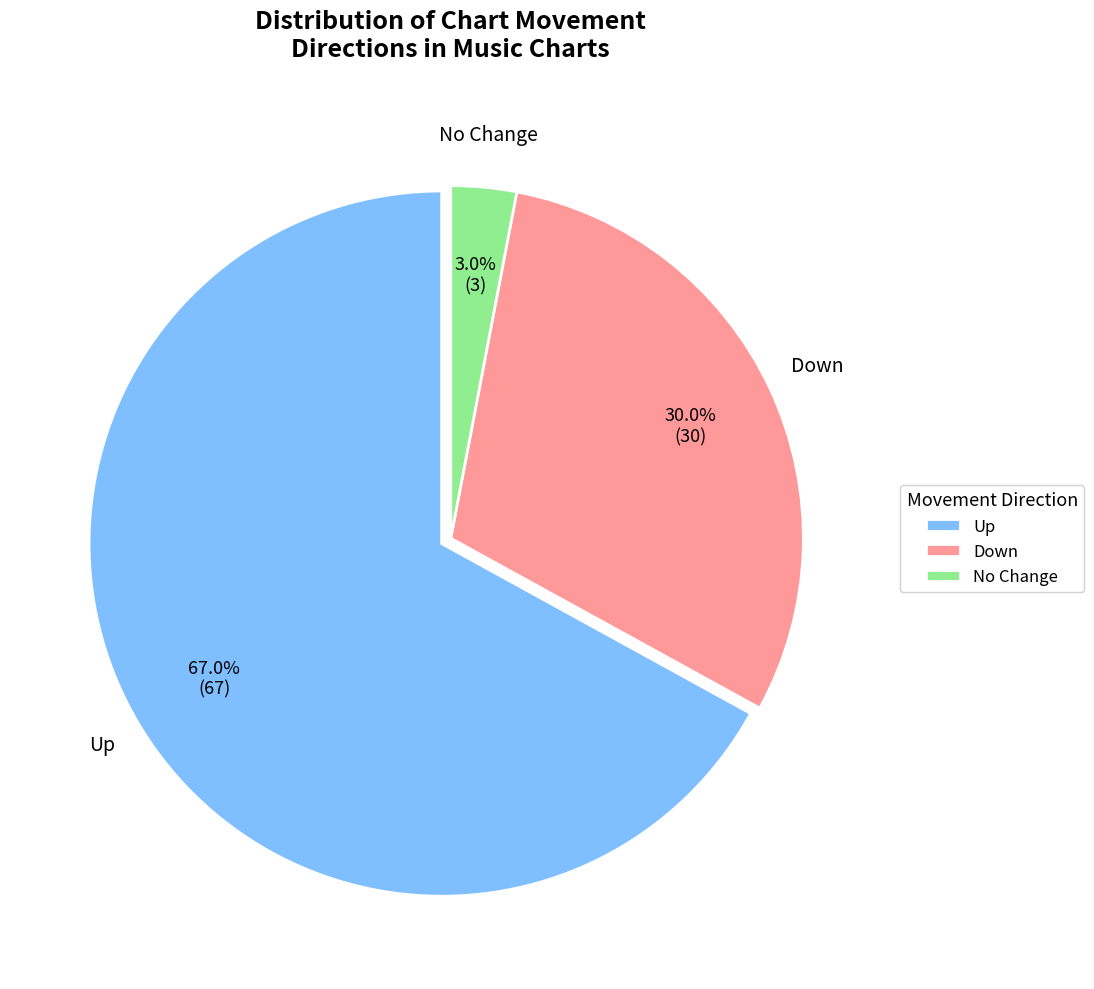

Which slice represents more than half of the pie?

Up